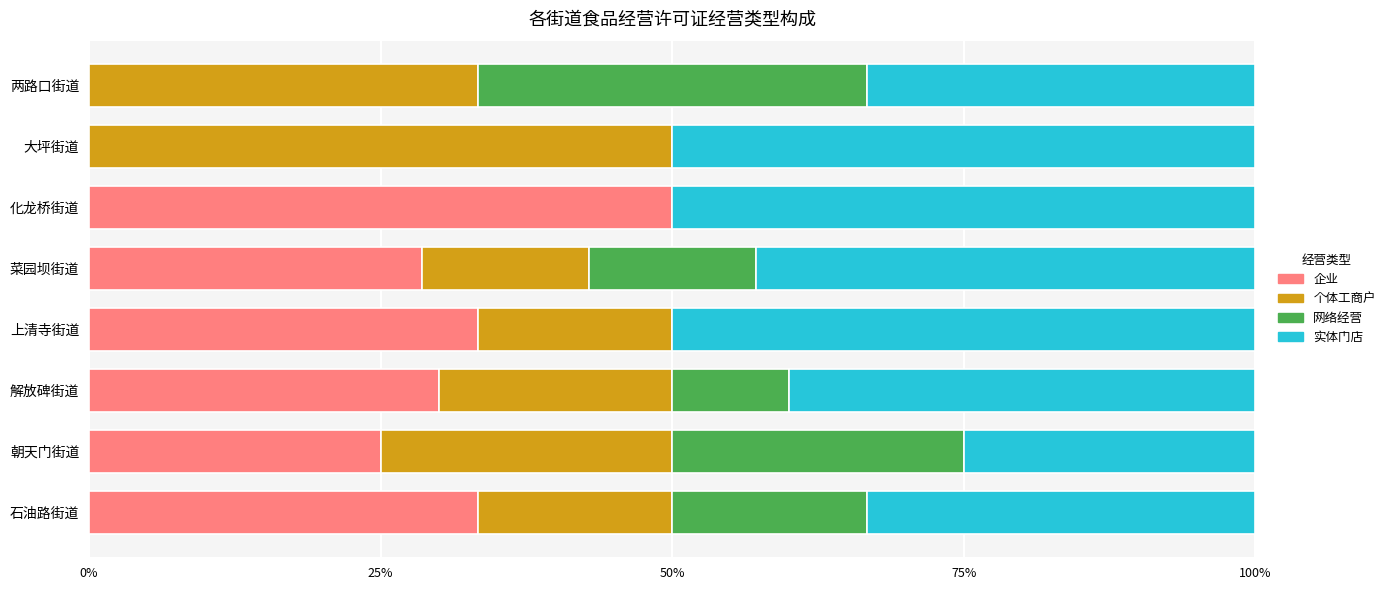

What is the highest value of the 企业 series?

50.0